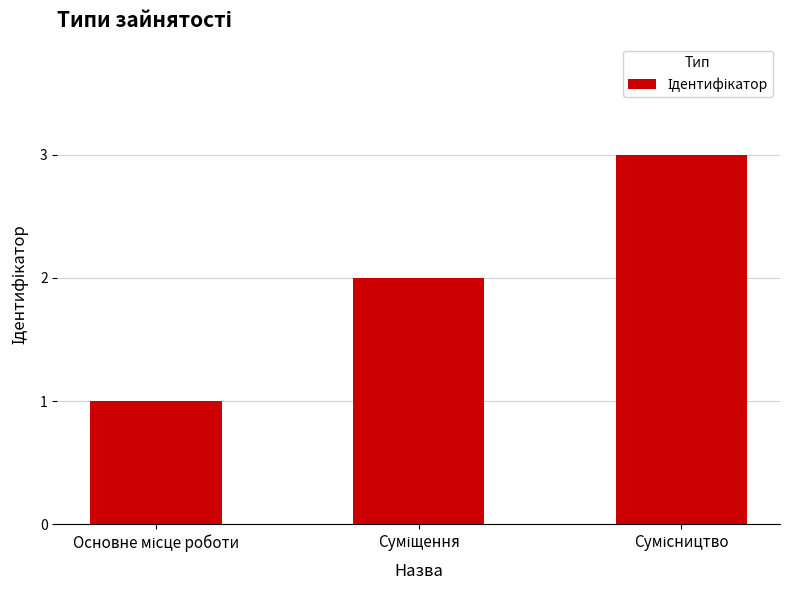

What is the maximum value shown in the chart?

3